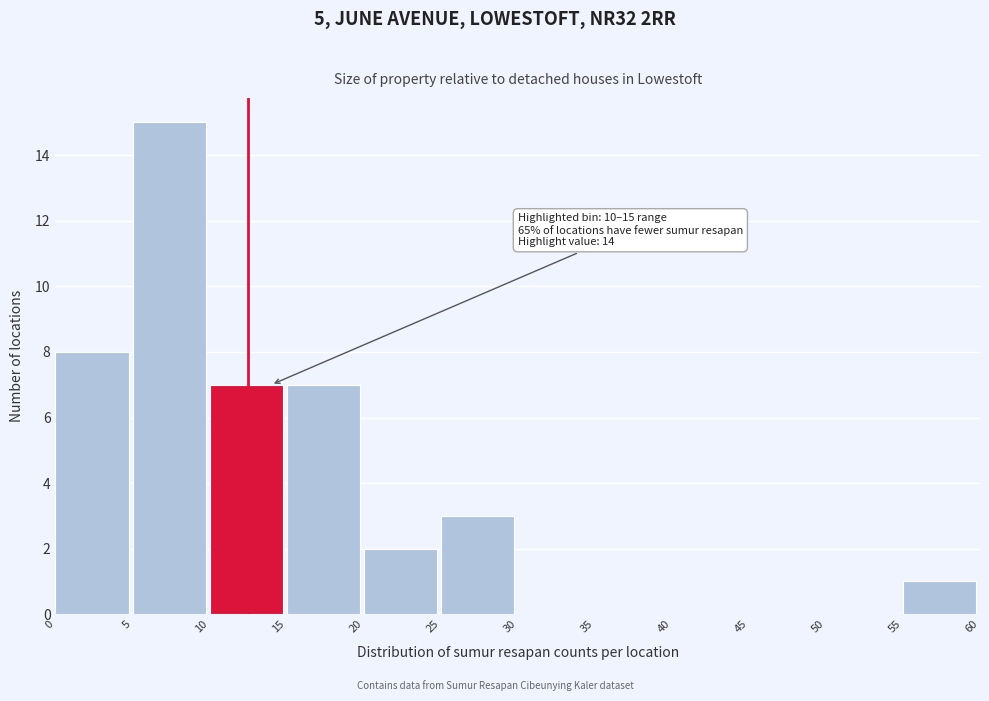

Which range on the x-axis has the tallest bar?

5 to 10